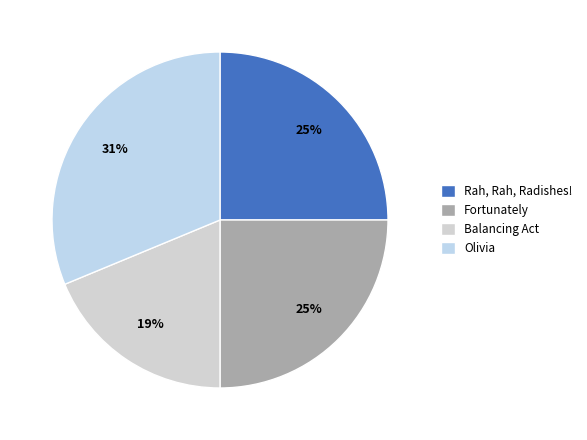

Does any single category account for the majority?

No